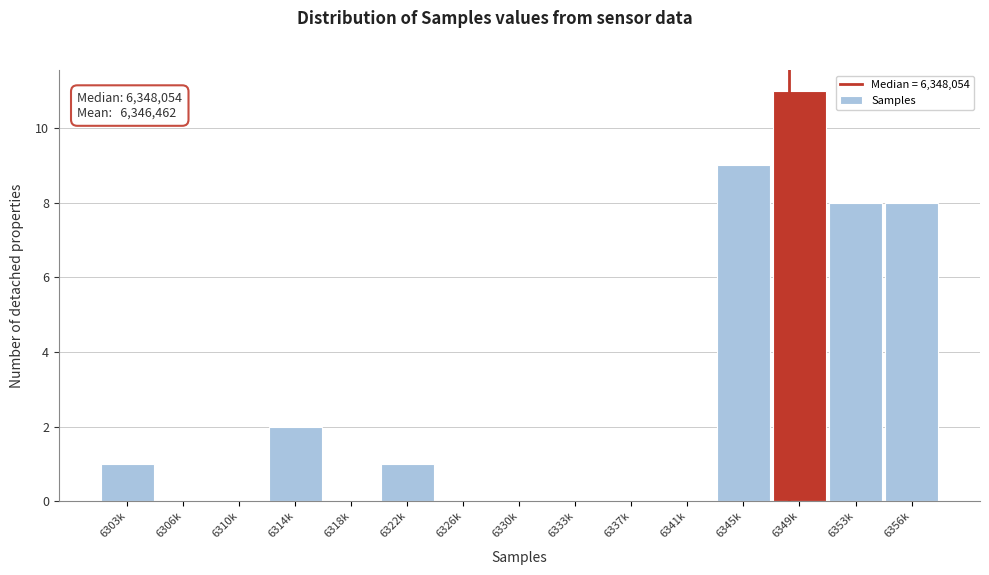

Reading left to right, what are all the values shown in this chart?

6303k=1	6306k=0	6310k=0	6314k=2	6318k=0	6322k=1	6326k=0	6330k=0	6333k=0	6337k=0	6341k=0	6345k=9	6349k=11	6353k=8	6356k=8